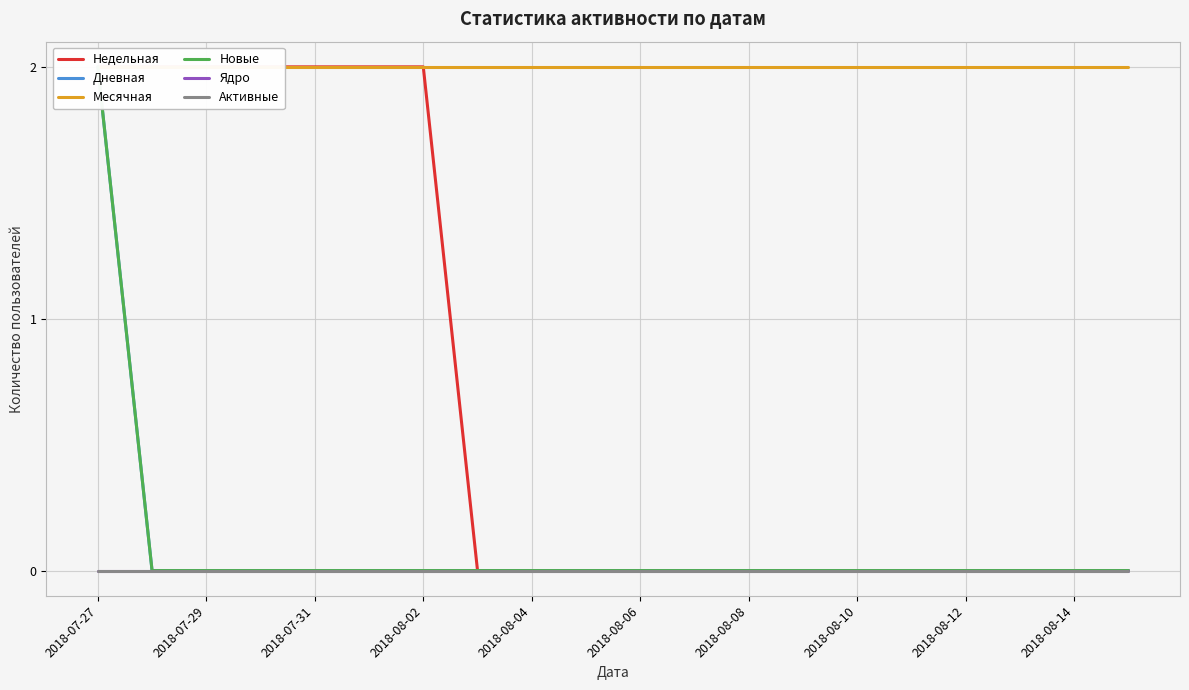

At 2018-07-29, list the series in order from largest to smallest.

Недельная, Месячная, Дневная, Новые, Ядро, Активные